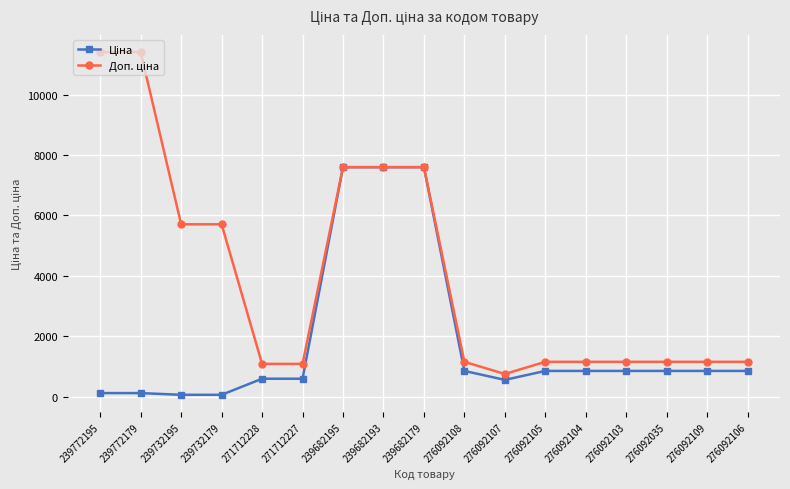

What is the greatest value displayed?

11410.0